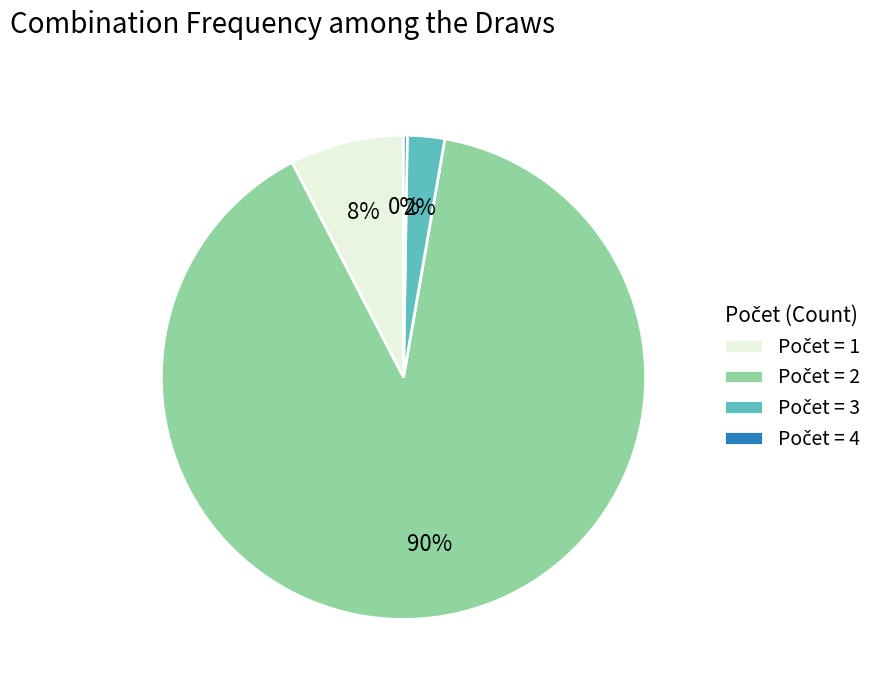

Does any single category account for the majority?

Yes